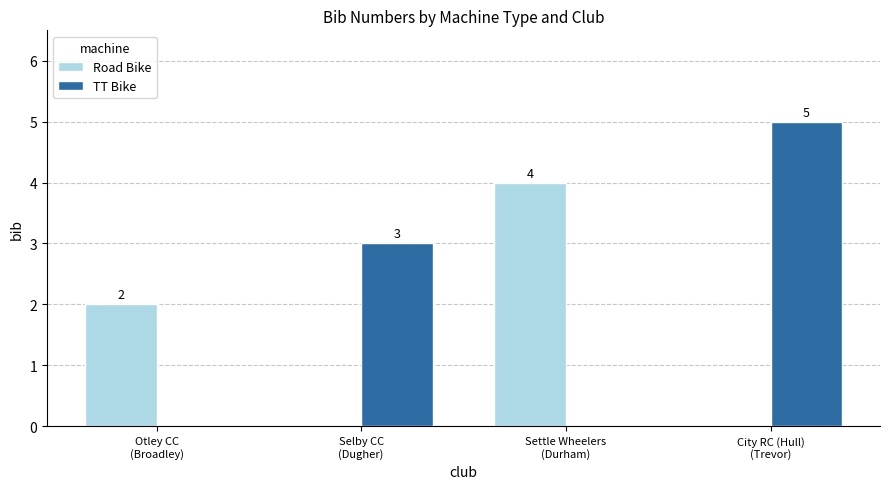

Reading right to left, list all the values displayed in this chart.

Road Bike: City RC (Hull)
(Trevor)=0	Settle Wheelers
(Durham)=4	Selby CC
(Dugher)=0	Otley CC
(Broadley)=2
TT Bike: City RC (Hull)
(Trevor)=5	Settle Wheelers
(Durham)=0	Selby CC
(Dugher)=3	Otley CC
(Broadley)=0